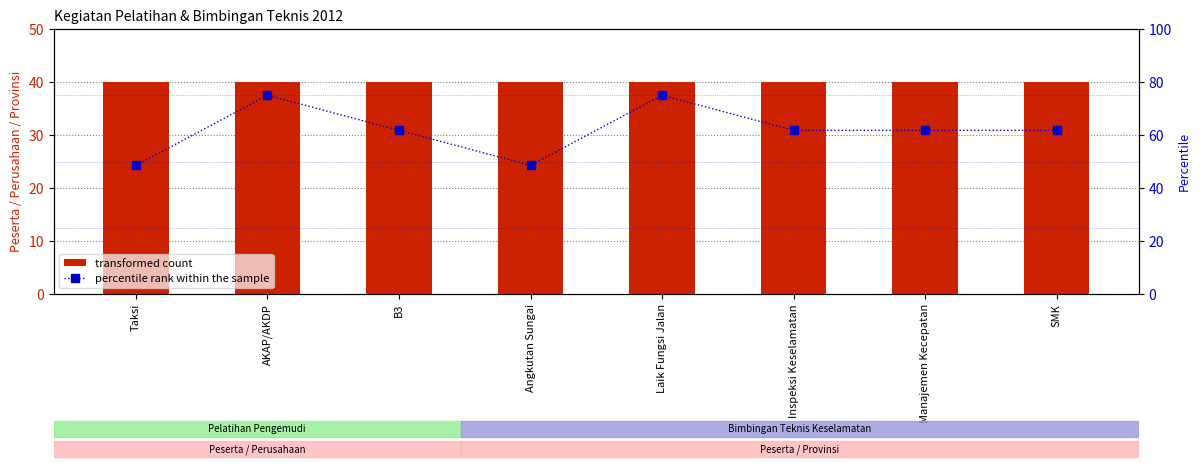

Reading left to right, list all the values displayed in this chart.

transformed count: Taksi=40.0	AKAP/AKDP=40.0	B3=40.0	Angkutan Sungai=40.0	Laik Fungsi Jalan=40.0	Inspeksi Keselamatan=40.0	Manajemen Kecepatan=40.0	SMK=40.0
percentile rank within the sample: Taksi=48.5	AKAP/AKDP=75.0	B3=61.8	Angkutan Sungai=48.5	Laik Fungsi Jalan=75.0	Inspeksi Keselamatan=61.8	Manajemen Kecepatan=61.8	SMK=61.8